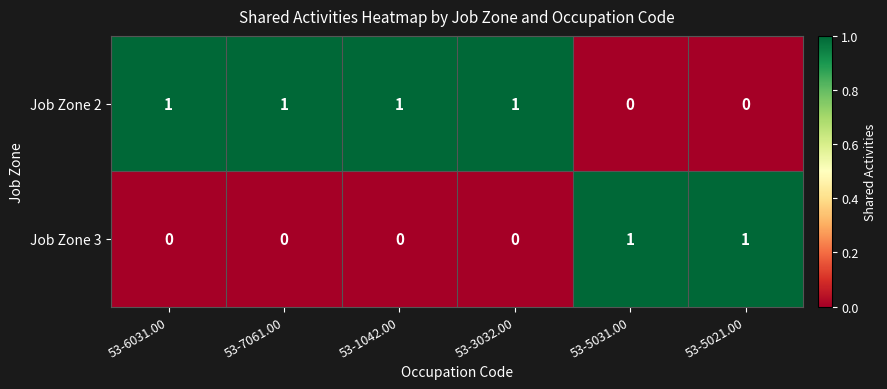

The Job Zone 2 series shows 1 at 53-3032.00. True or false?

True